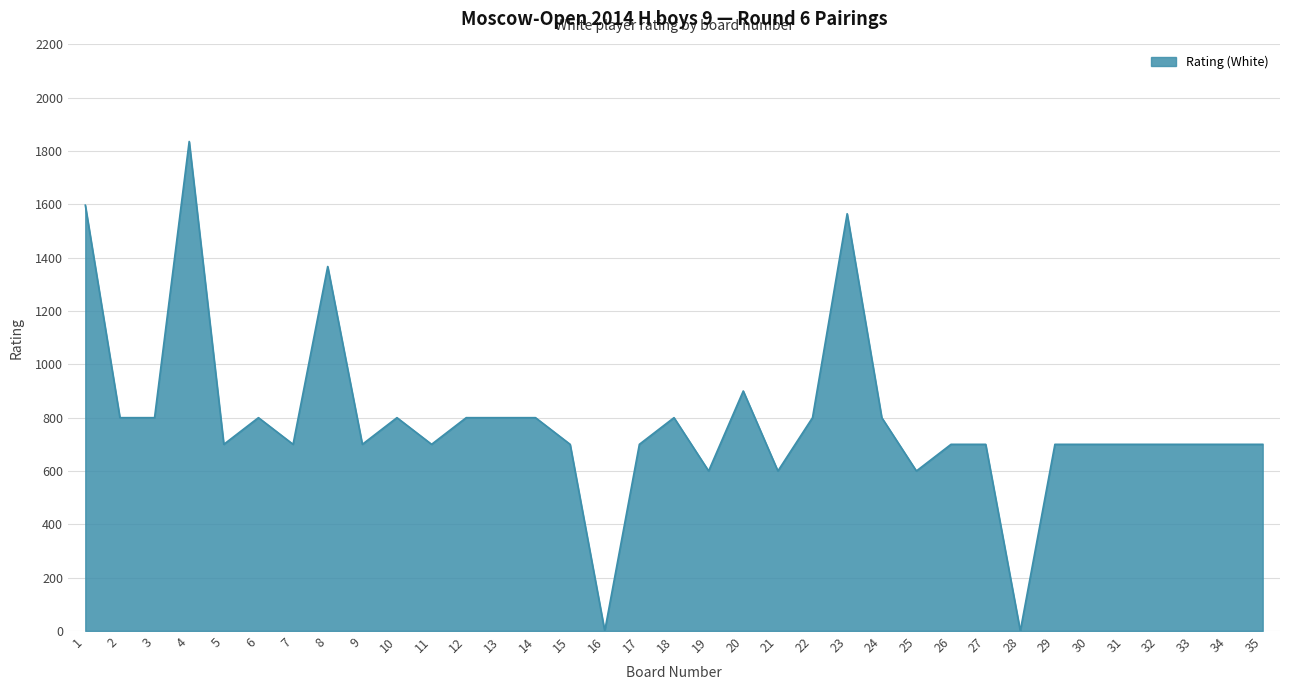

Where does the data first go above 700?

1